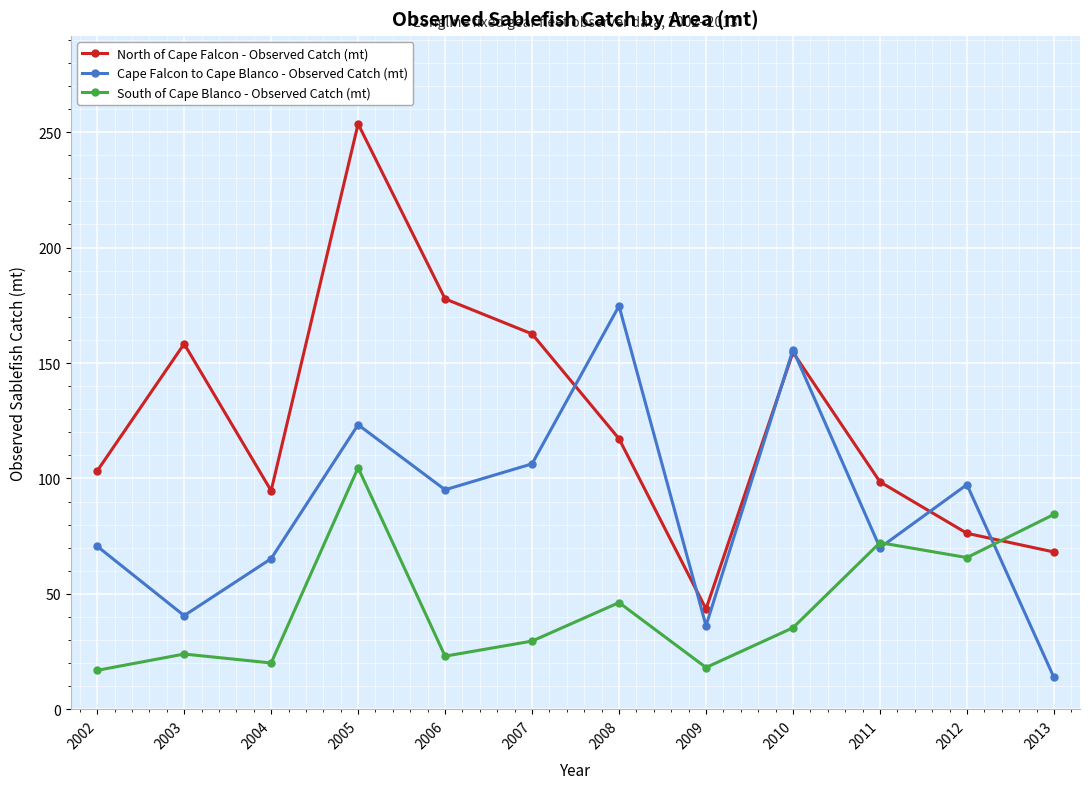

Which series ends up on top after the final intersection of North of Cape Falcon - Observed Catch (mt) and Cape Falcon to Cape Blanco - Observed Catch (mt)?

North of Cape Falcon - Observed Catch (mt)